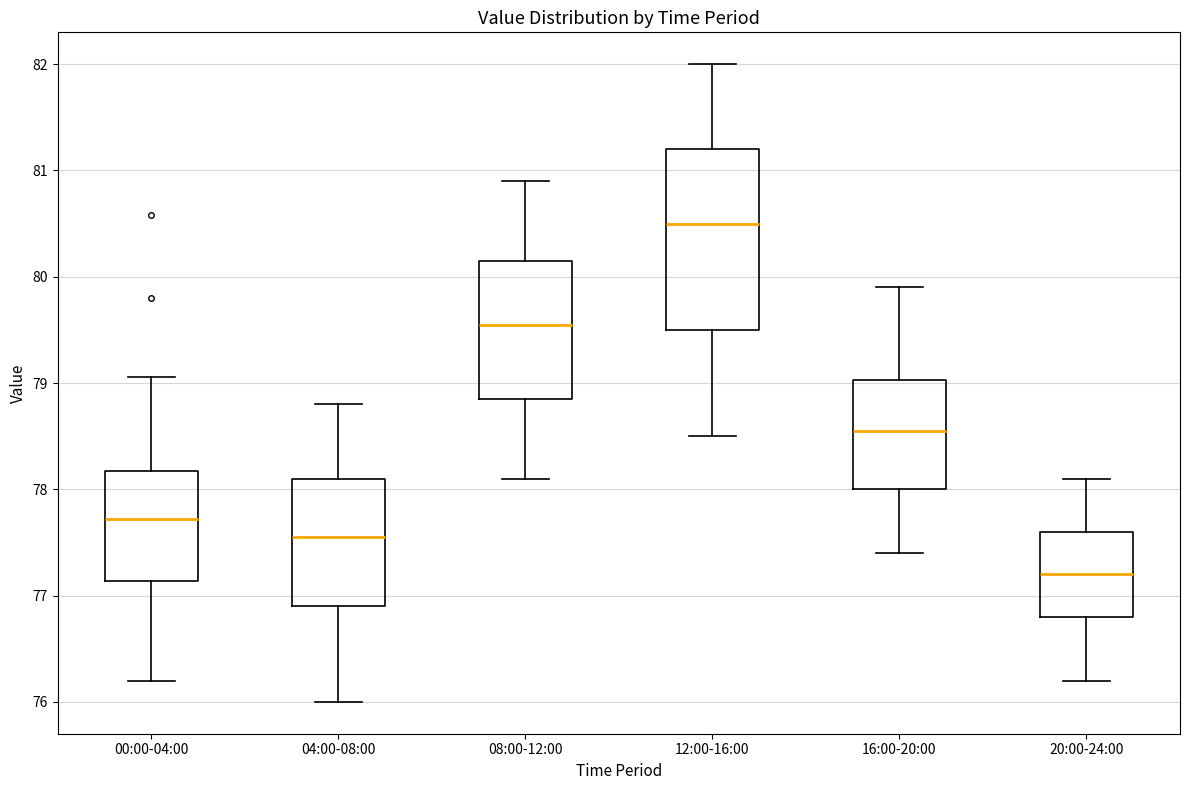

Which box's median line is the highest?

12:00-16:00